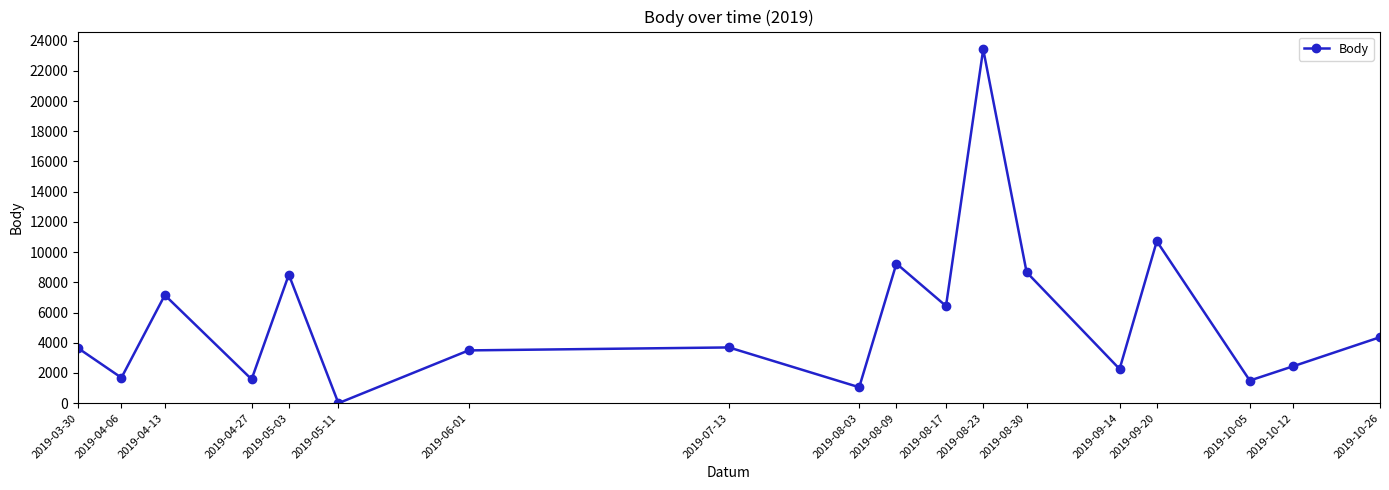

What is the difference between the maximum and minimum values?

23427